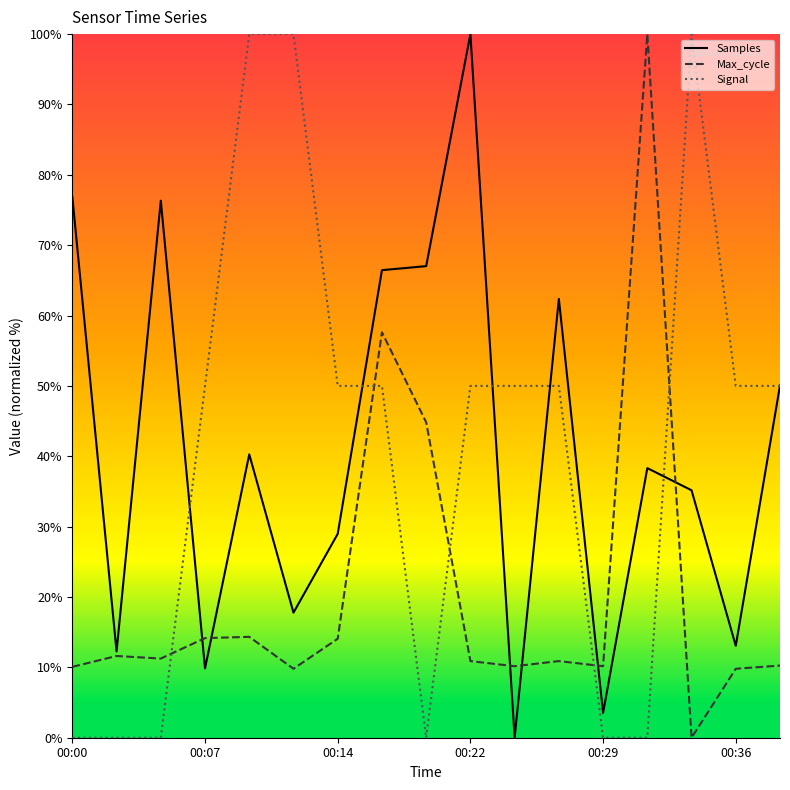

Does the chart display data point markers on the line(s)?

No